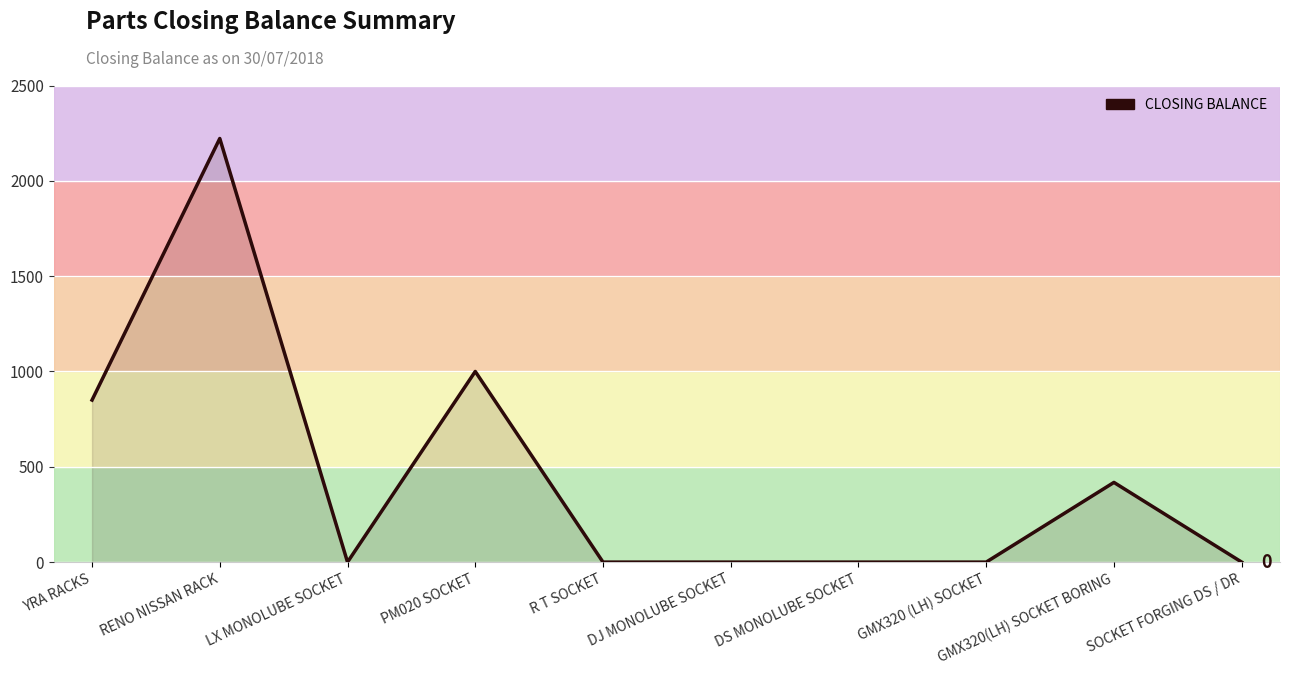

True or false: the data shows -858 at GMX320 (LH) SOCKET.

False